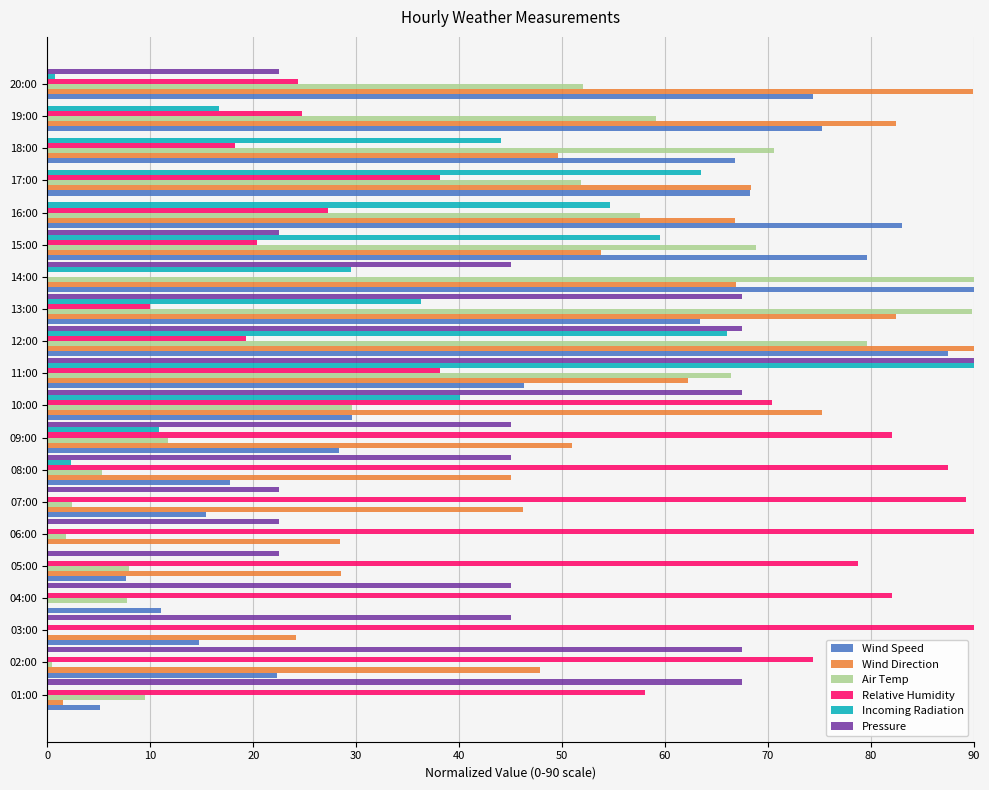

The Wind Speed series shows 3.5 at 07:00. True or false?

False